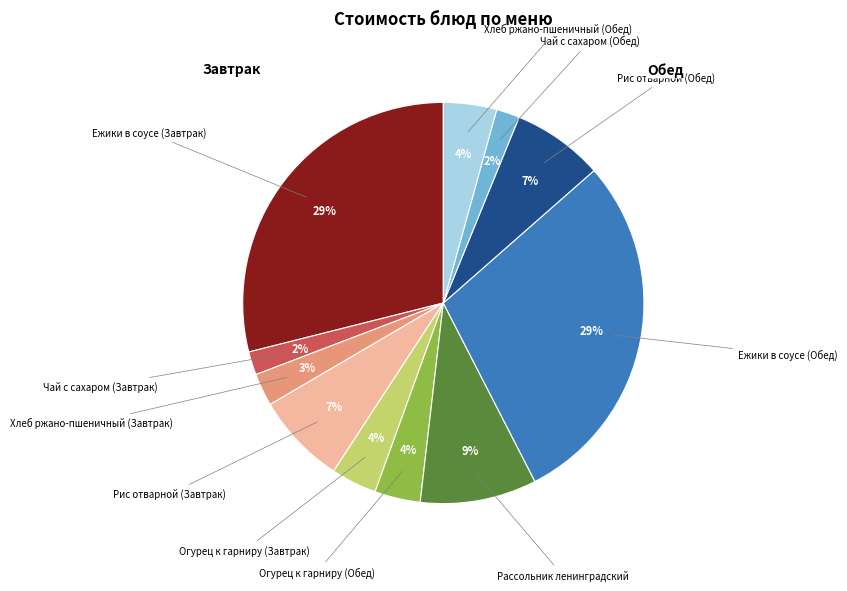

How many segments does this pie chart have?

11